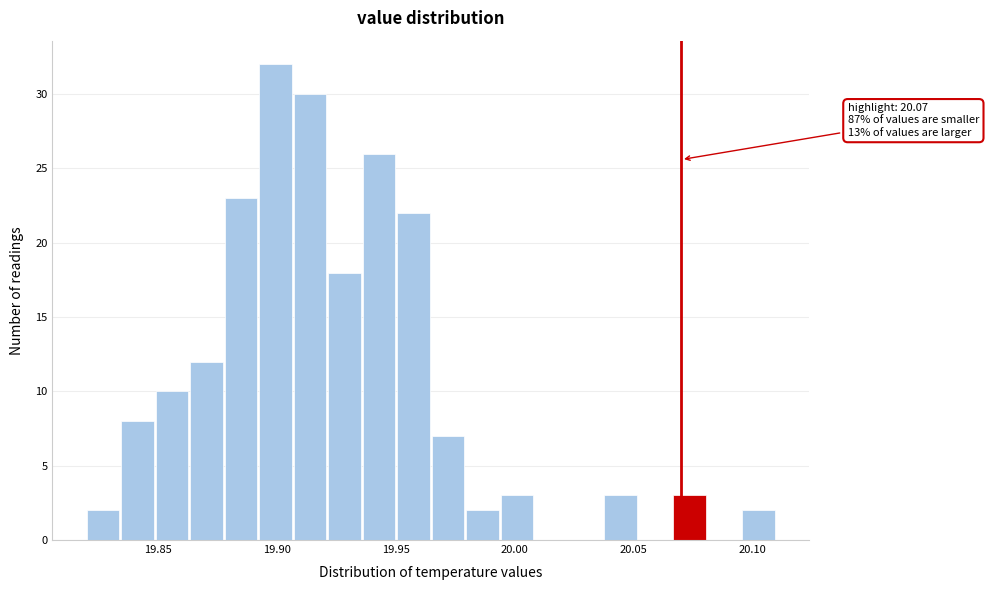

Around what value on the x-axis is the tallest bar? Give the approximate position of its centre, as read against the axis.

19.900